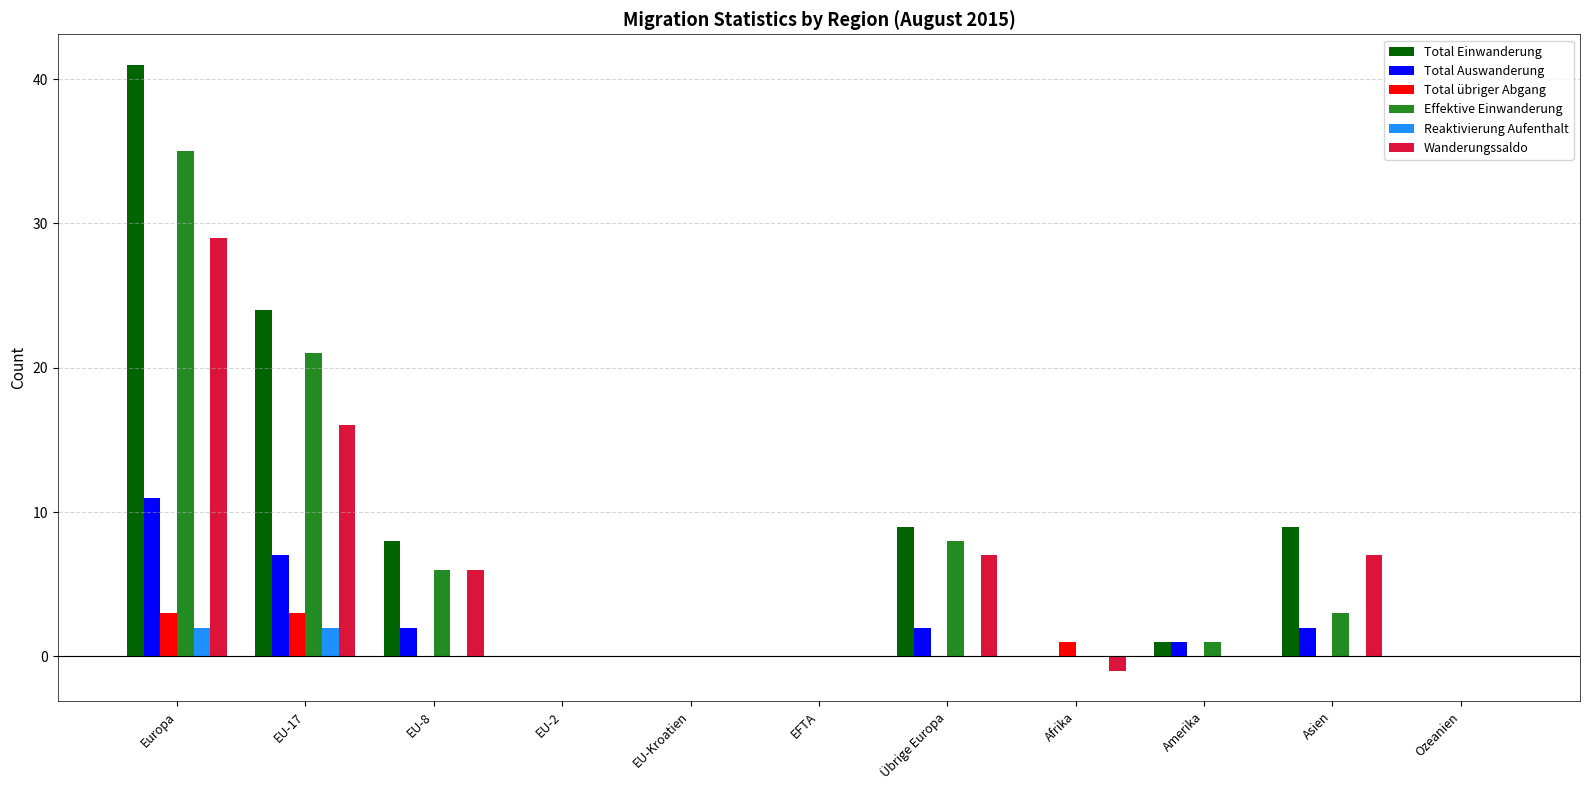

How many distinct data groups are displayed?

6